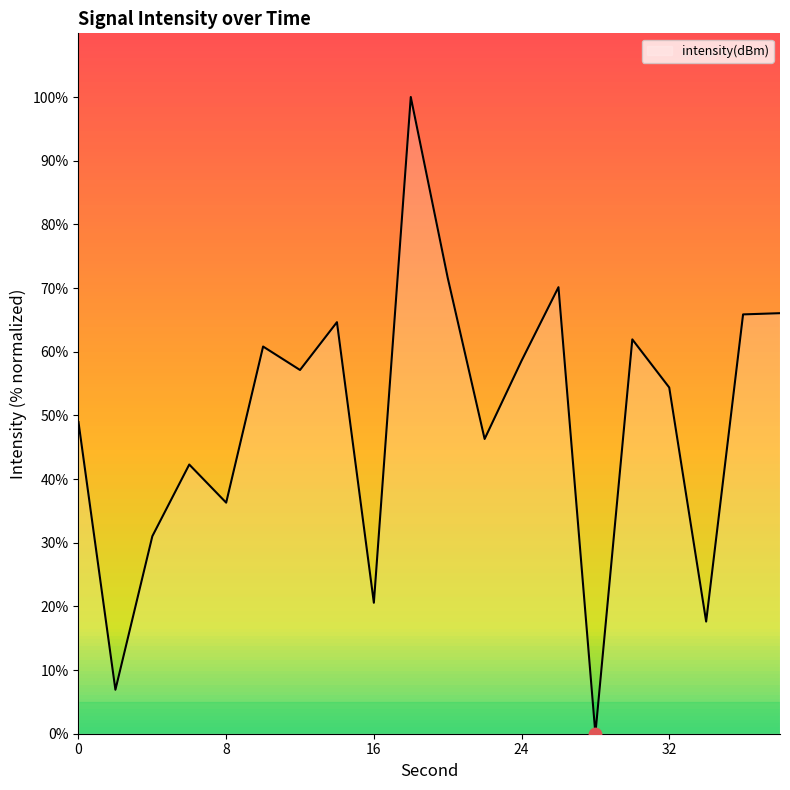

How many lines are shown in the chart?

1